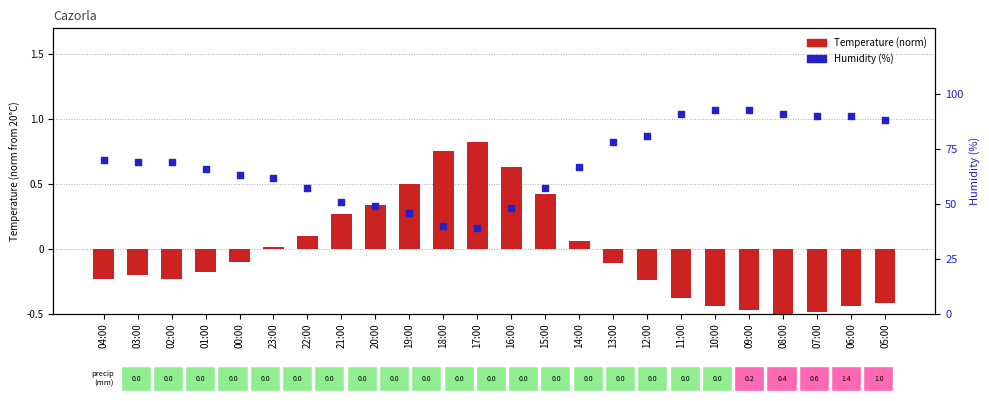

Which series reaches the minimum Y coordinate?

Temperature (norm)